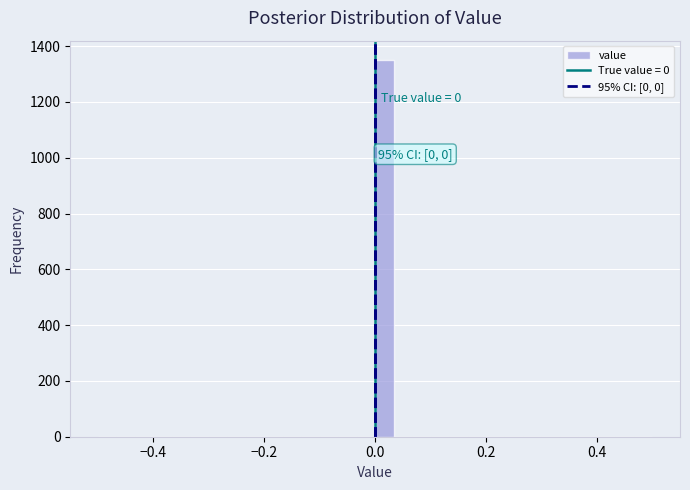

Read against the x-axis, roughly where is the centre of the tallest bar?

0.02